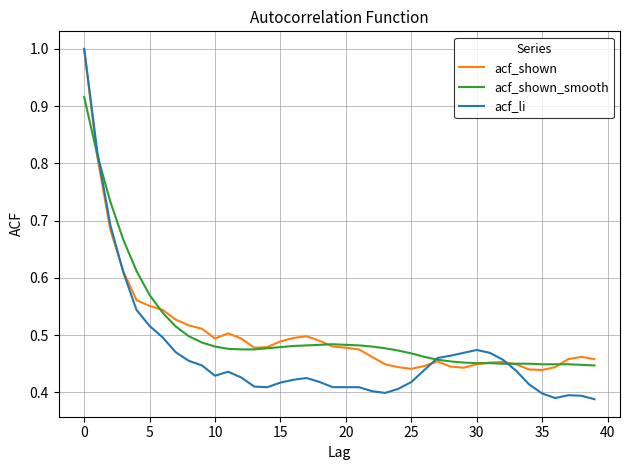

Which series has the largest range (max minus min)?

acf_li